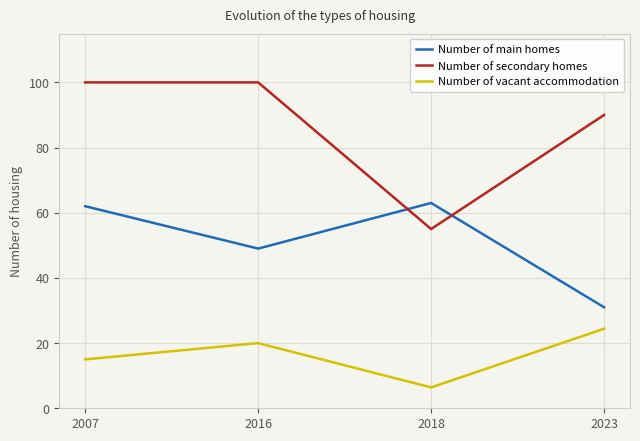

What is the difference between the highest and lowest values at 2016?

80.0